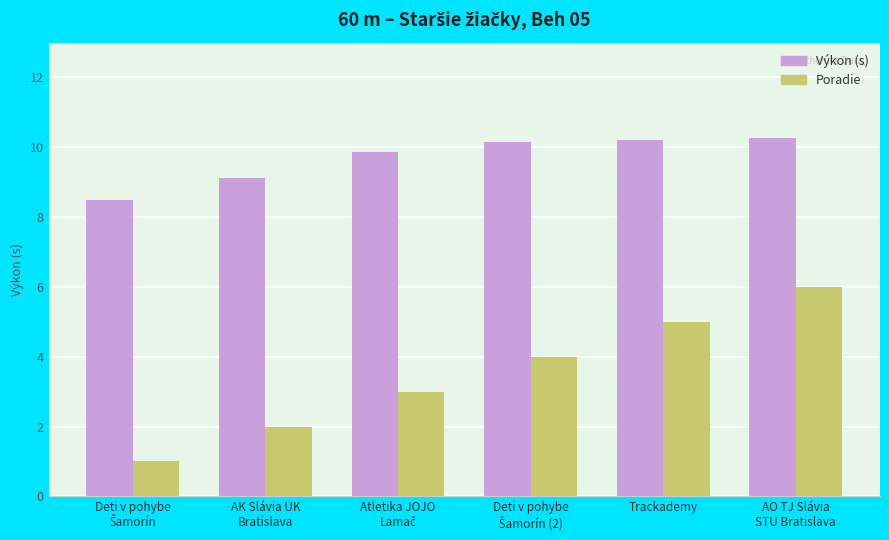

Which series has the largest total across all categories?

Výkon (s)